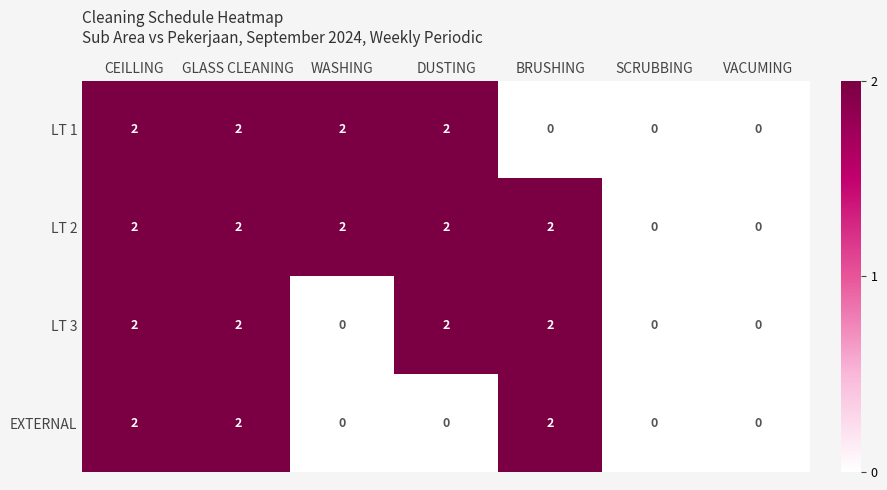

What is the sum of the EXTERNAL values at CEILLING and GLASS CLEANING?

4